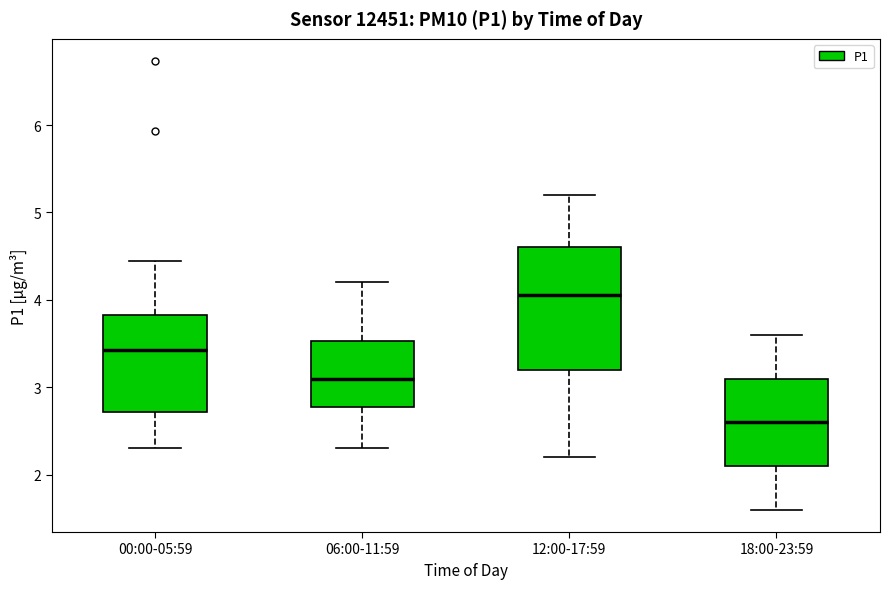

Comparing the boxes themselves (not the whiskers), which one is the tallest?

12:00-17:59